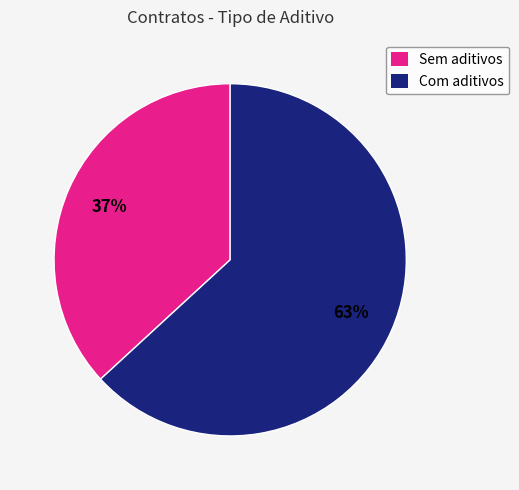

What is the smallest slice in the pie chart?

Sem aditivos